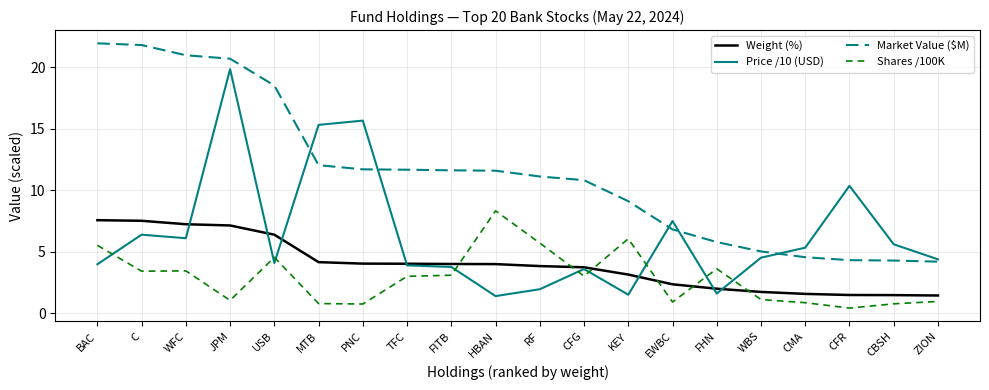

What is the difference between the second highest and minimum values in the Market Value ($M) series?

17.6